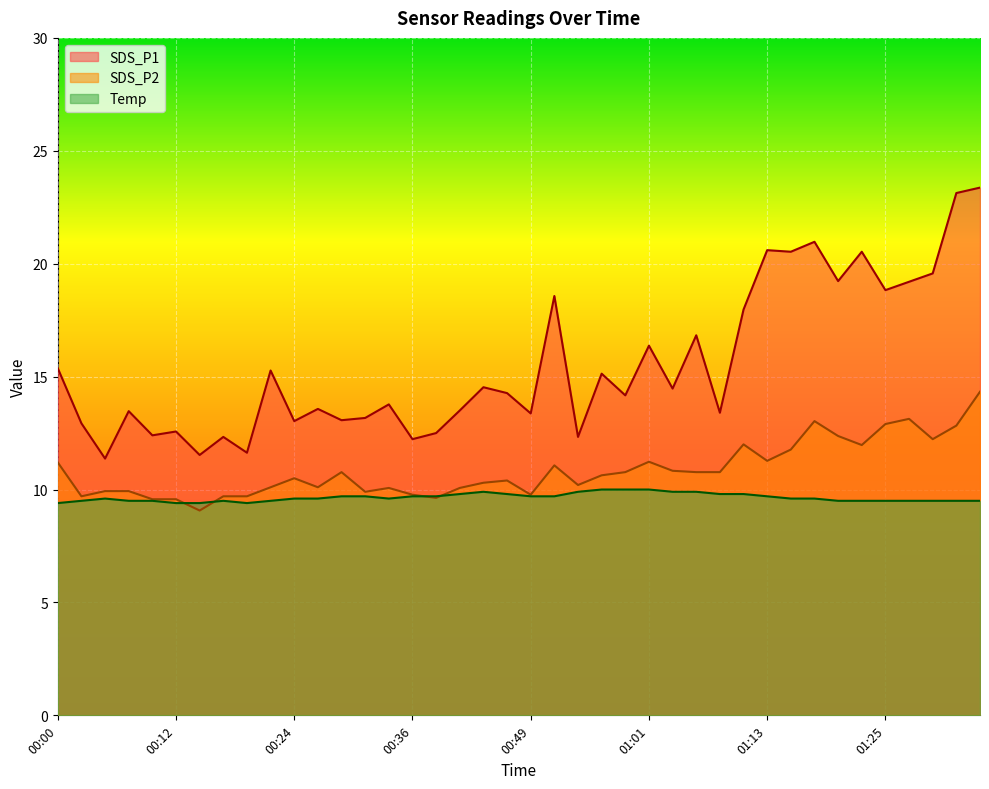

How many lines are shown in the chart?

3